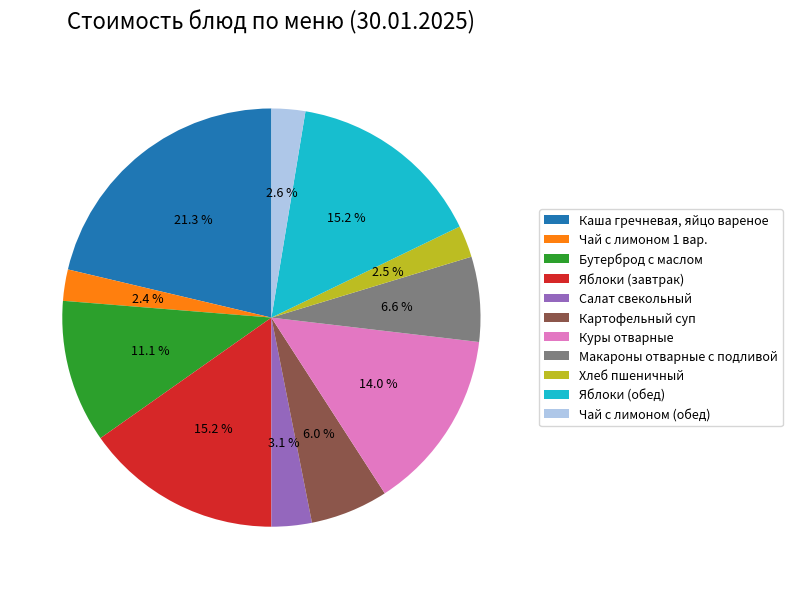

Which slice is the largest?

Каша гречневая, яйцо вареное